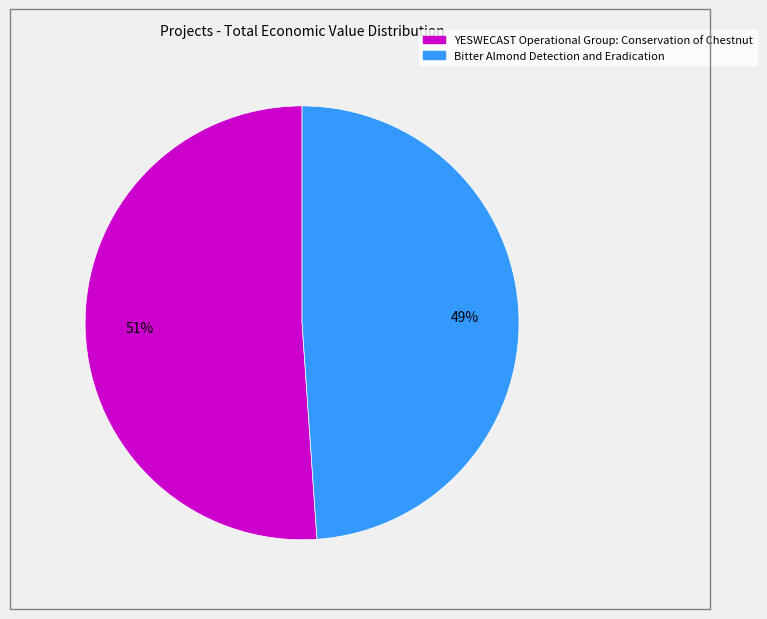

How many segments does this pie chart have?

2